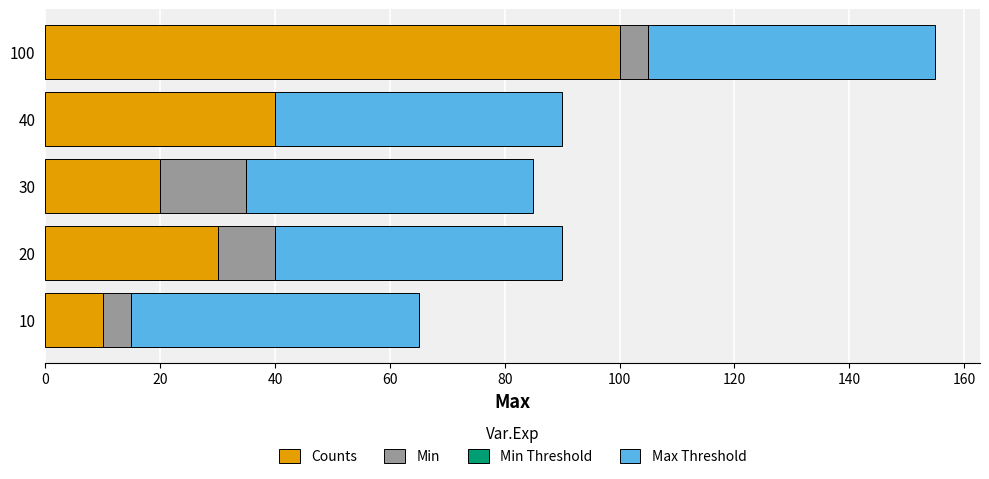

What is the sum of all Counts values?

200